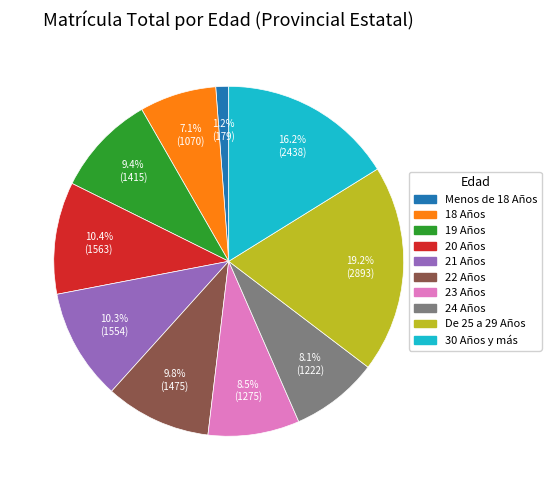

Which category has the biggest portion of the pie?

De 25 a 29 Años